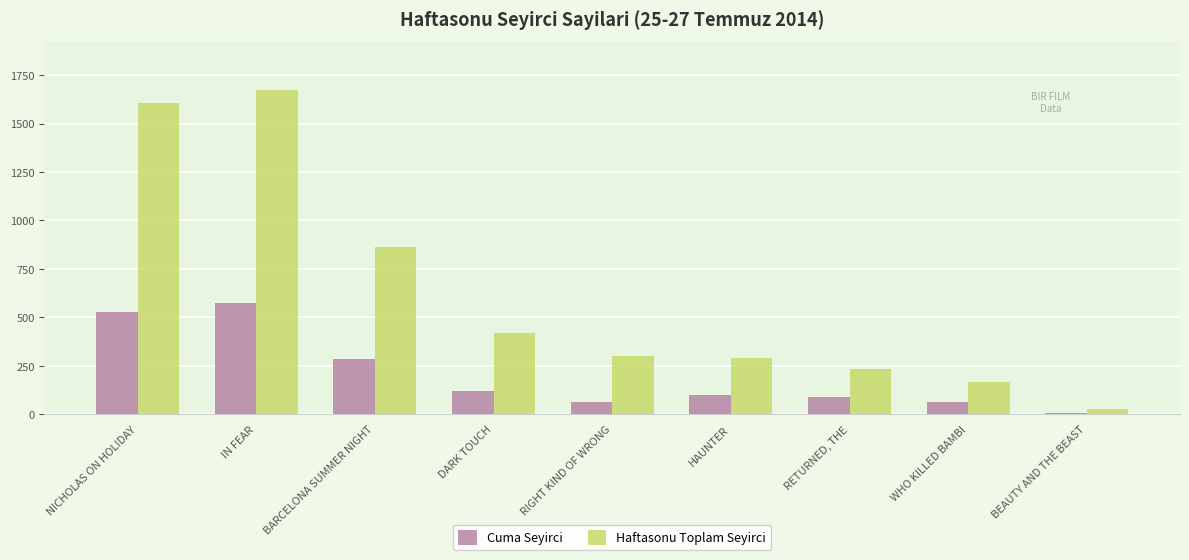

What is the sum of the Haftasonu Toplam Seyirci values at IN FEAR and RIGHT KIND OF WRONG?

1972